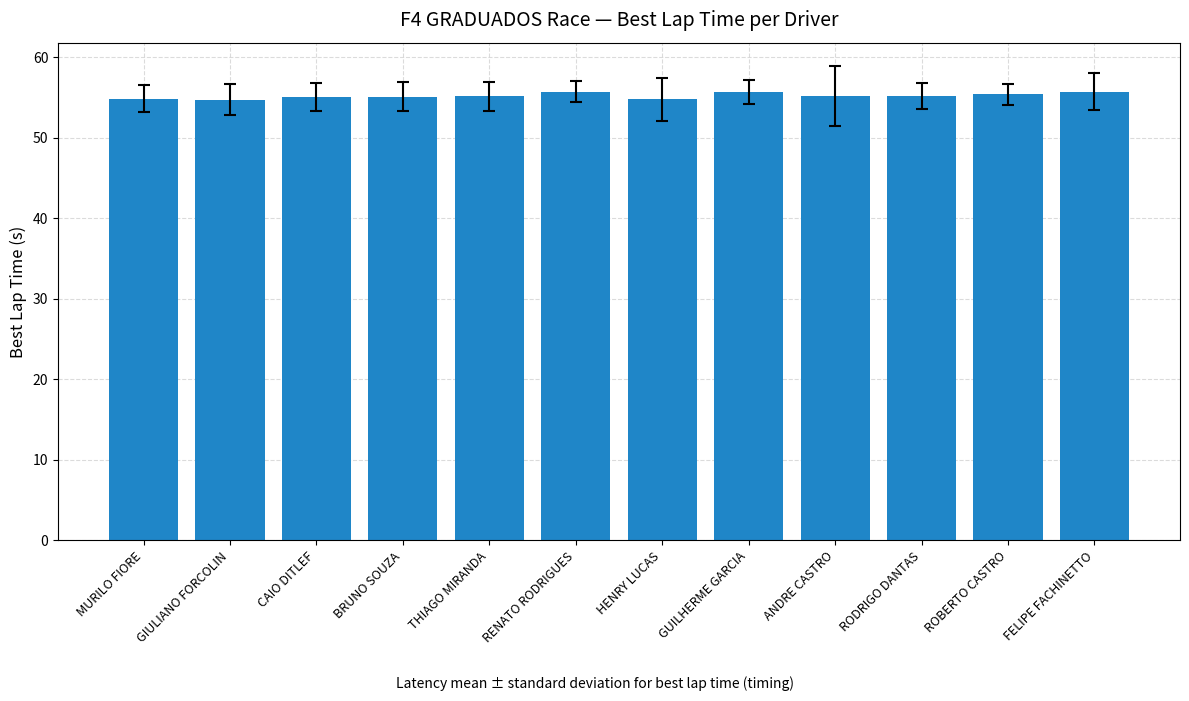

How many distinct data groups are displayed?

1